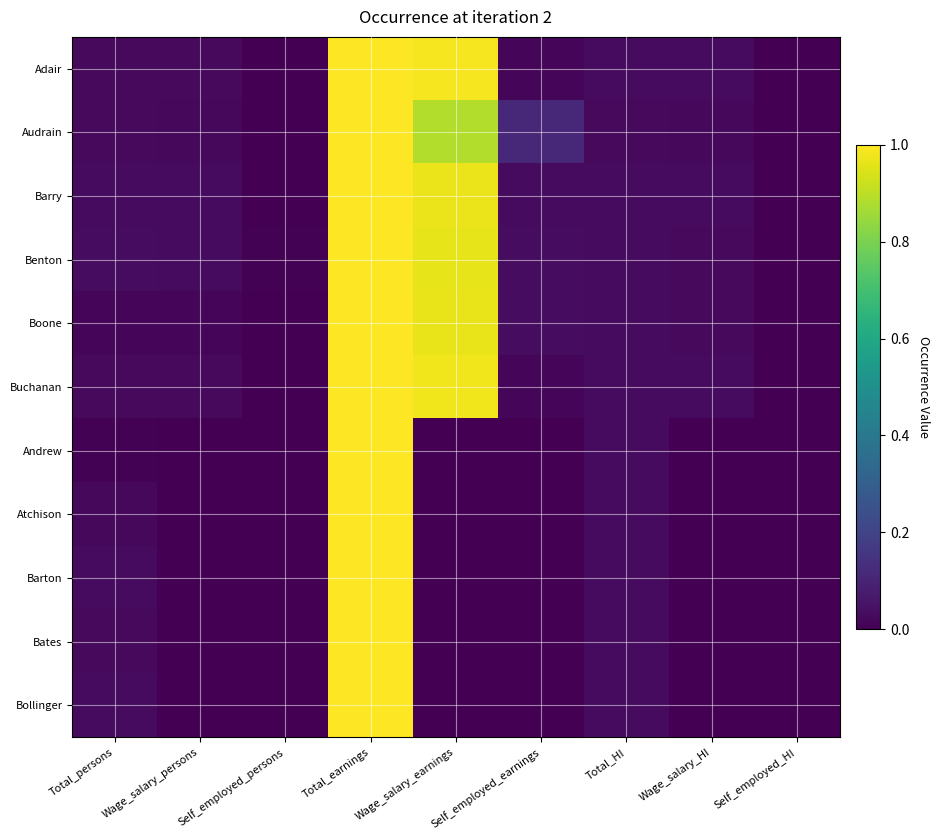

Which series changed the most between Self_employed_earnings and Self_employed_HI?

Audrain